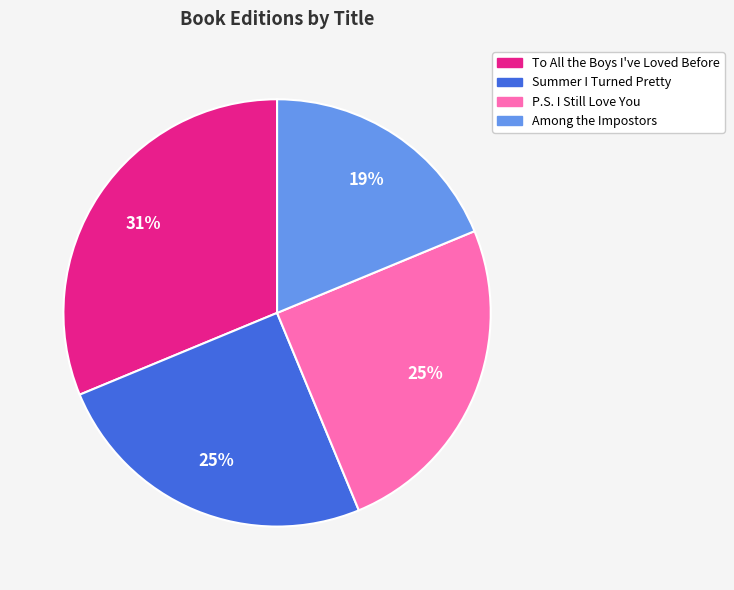

Count the number of slices in the pie.

4